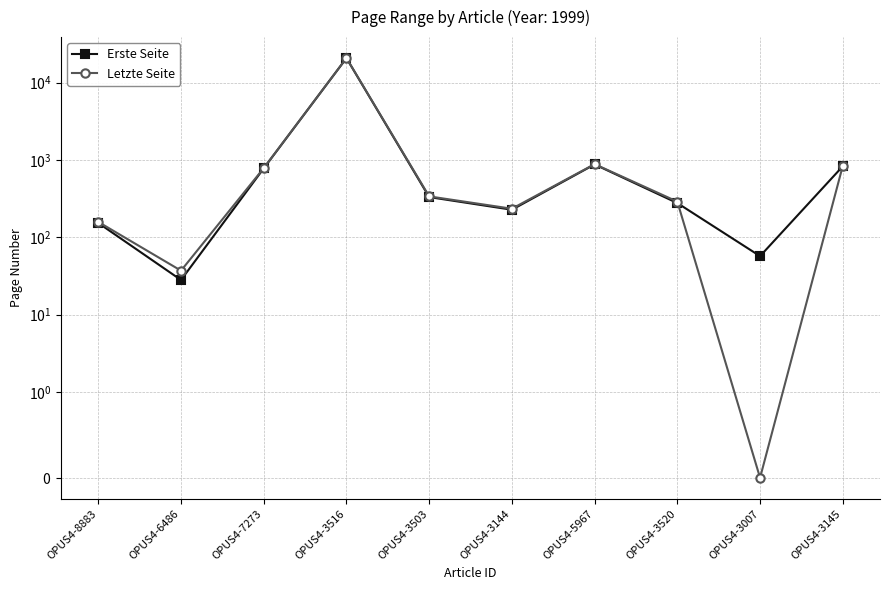

At which label is Erste Seite closest to 10400?

OPUS4-5967